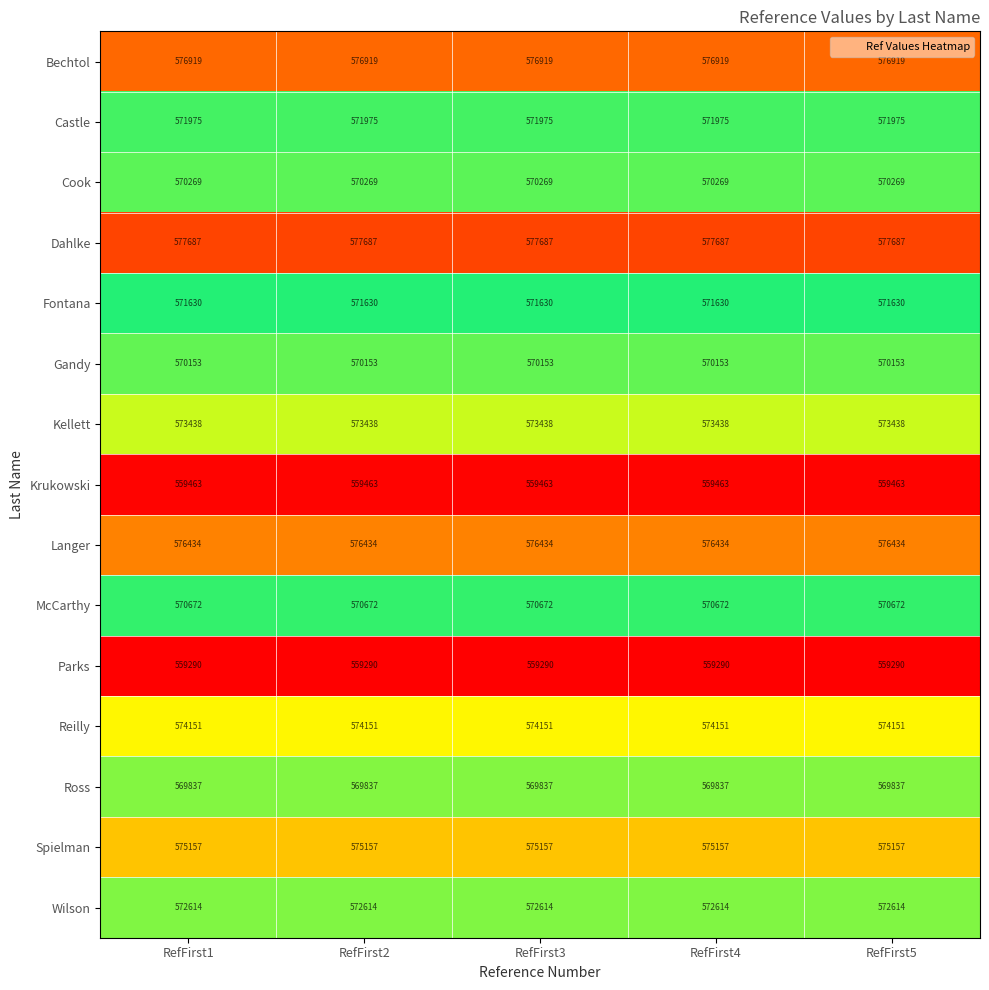

Rank the series at RefFirst2 from highest to lowest value.

Dahlke, Bechtol, Langer, Spielman, Reilly, Kellett, Wilson, Castle, Fontana, McCarthy, Cook, Gandy, Ross, Krukowski, Parks